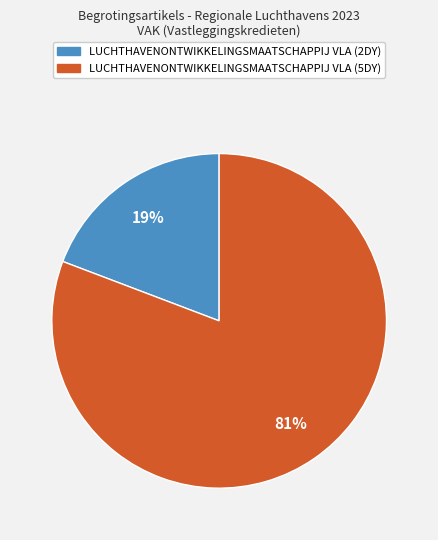

Does any single category account for the majority?

Yes